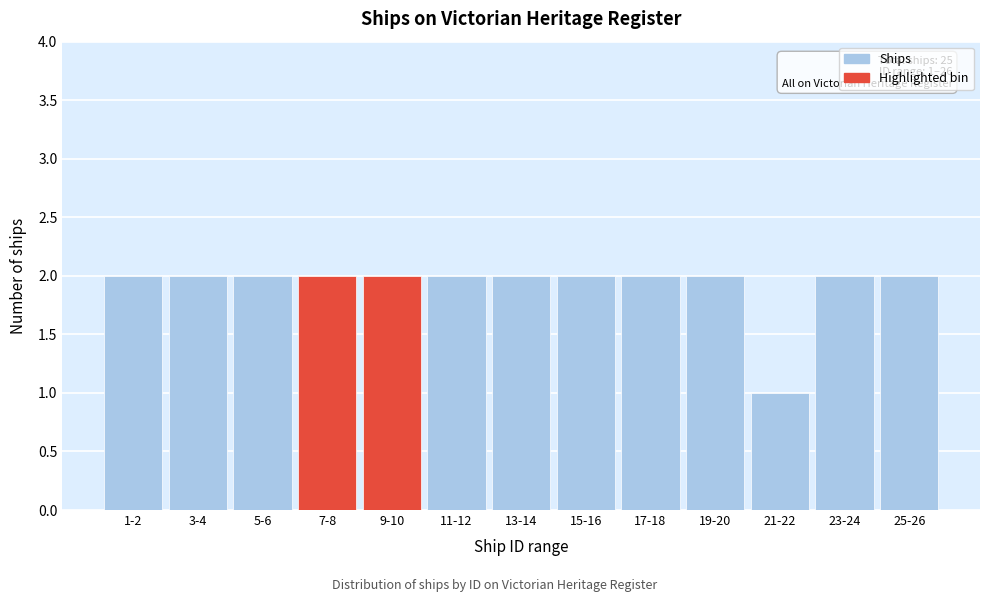

Reading left to right, extract all data points from this chart.

1-2=2	3-4=2	5-6=2	7-8=2	9-10=2	11-12=2	13-14=2	15-16=2	17-18=2	19-20=2	21-22=1	23-24=2	25-26=2